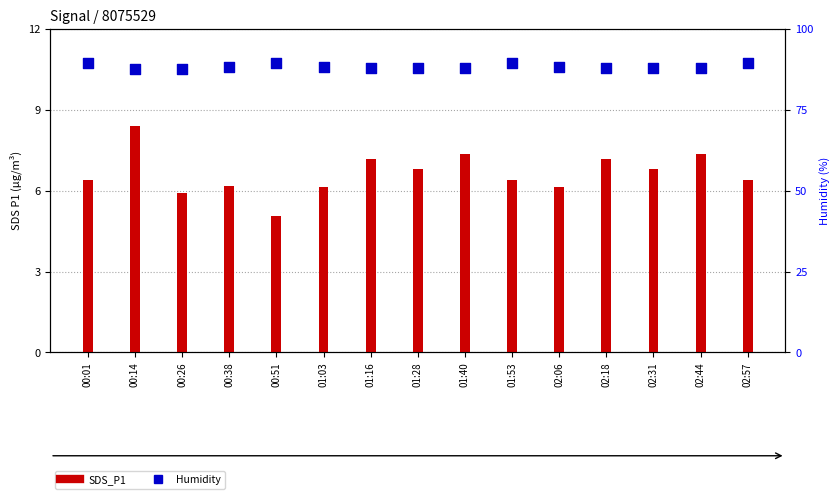

Which series contains the lowest Y value?

SDS_P1